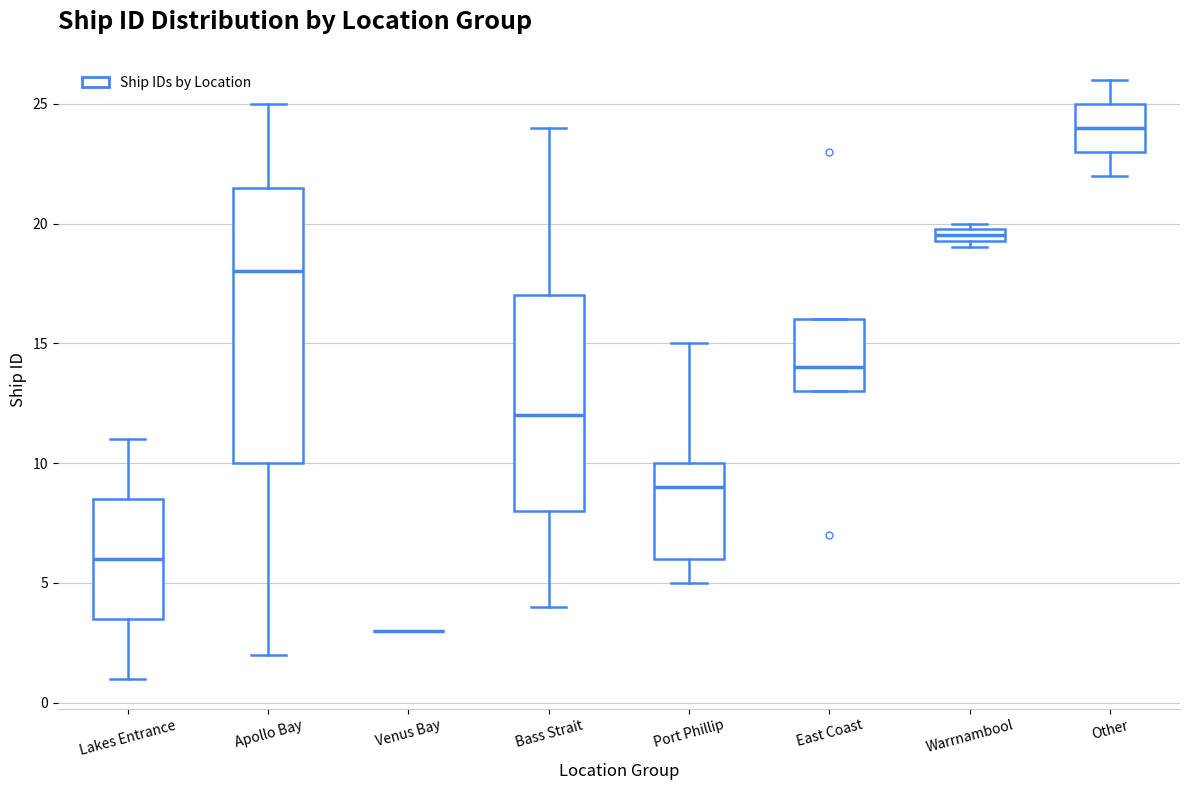

Which box is the tallest, from its lower edge to its upper edge?

Apollo Bay